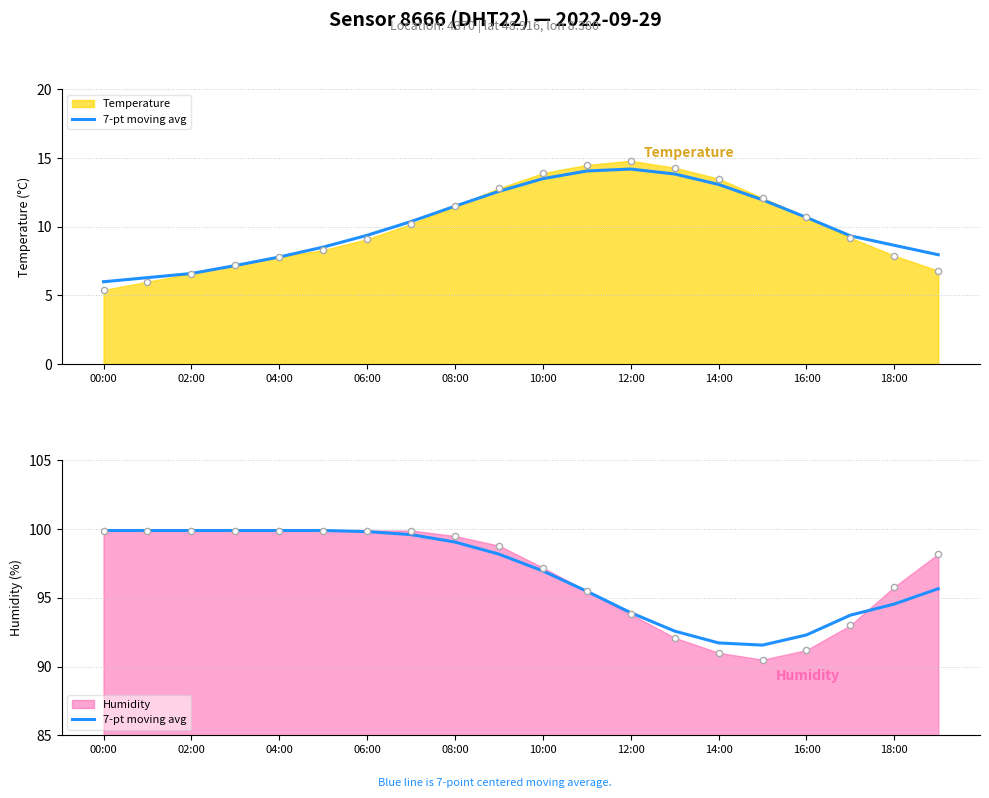

What is the ratio of the value at 10 to the value at 17?

1.0